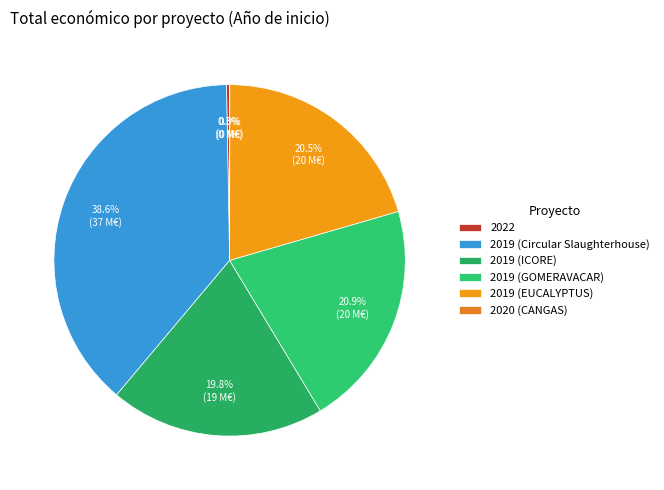

What is the largest slice in the pie chart?

2019 (Circular Slaughterhouse)